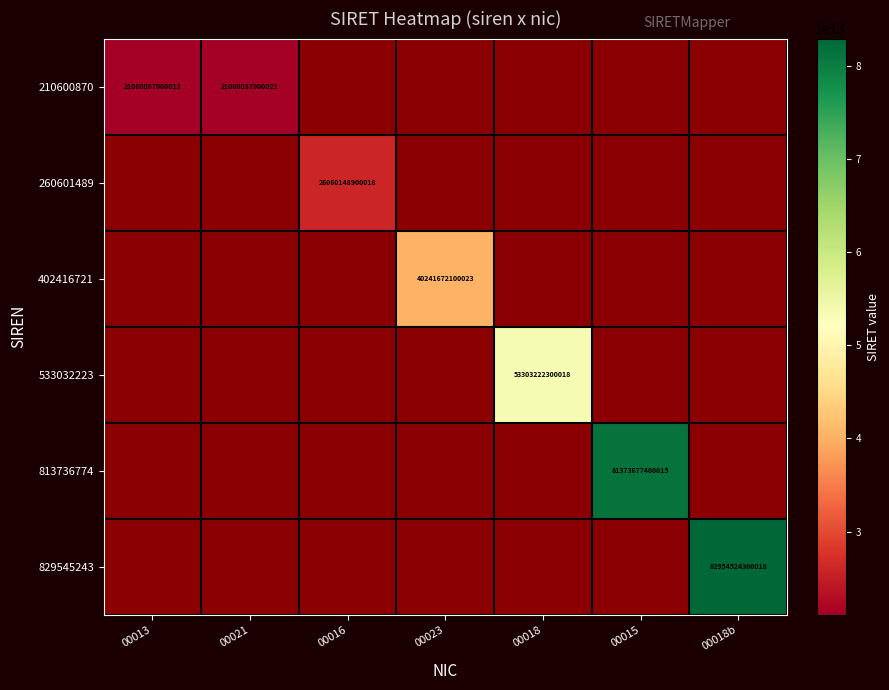

Between 00013 and 00021, which is larger?

00021